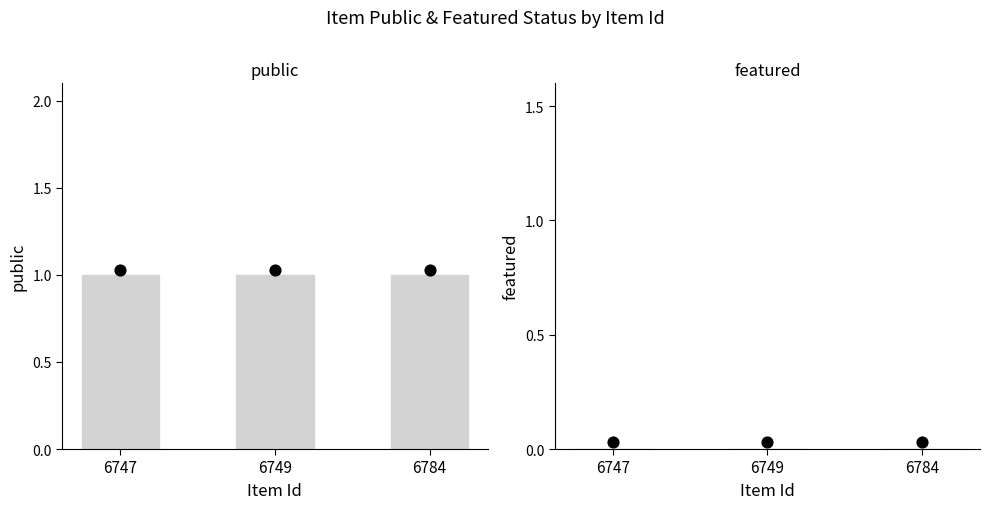

Which series has the widest spread of Y values?

public